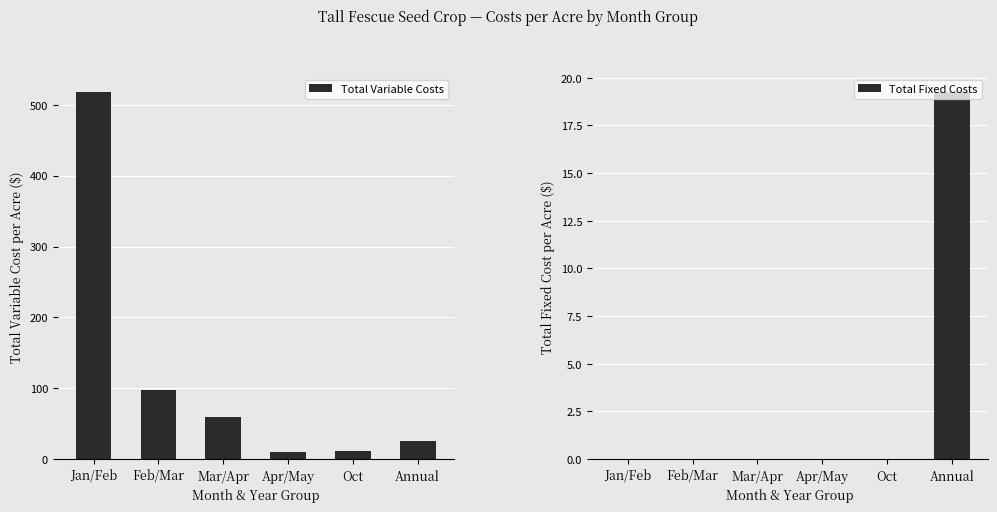

Which series changed the most between Jan/Feb and Oct?

Total Variable Costs